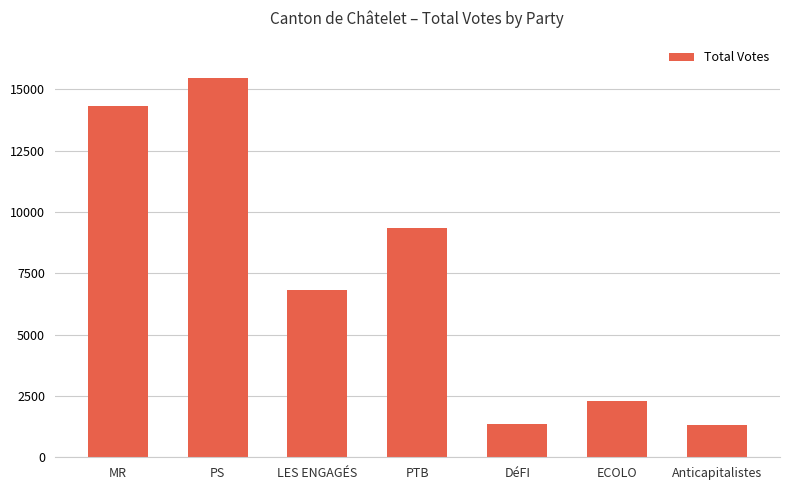

Count the number of data series in this chart.

1